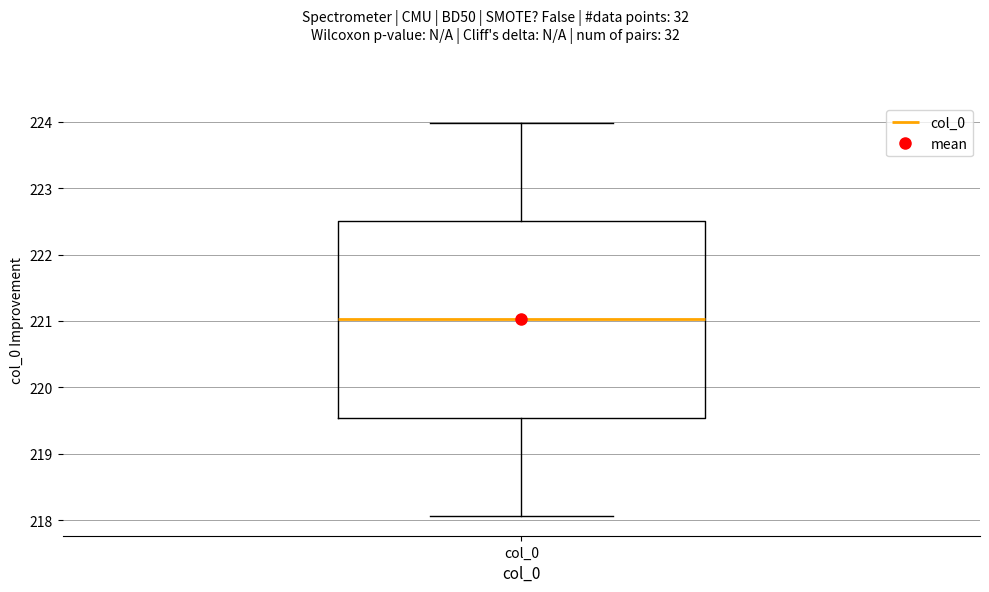

Where does the lower whisker of the box for col_0 end on the y-axis? The values are not printed on the chart, so give them approximately, as read against the axis.

218.1